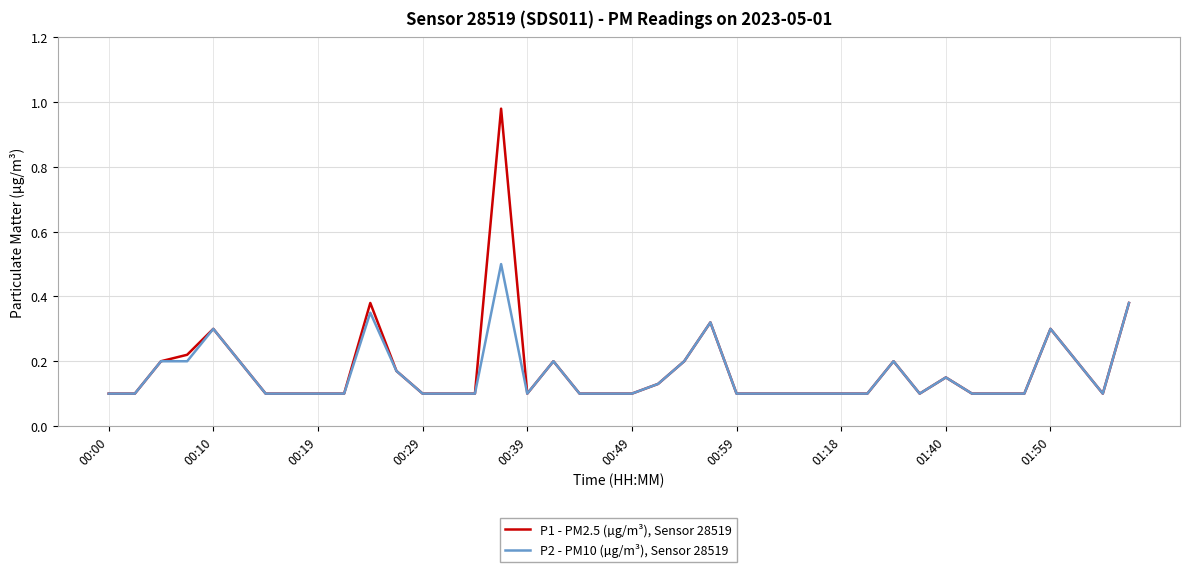

True or false: P2 - PM10 (µg/m³), Sensor 28519 has more than 0 points higher than both neighbors.

True